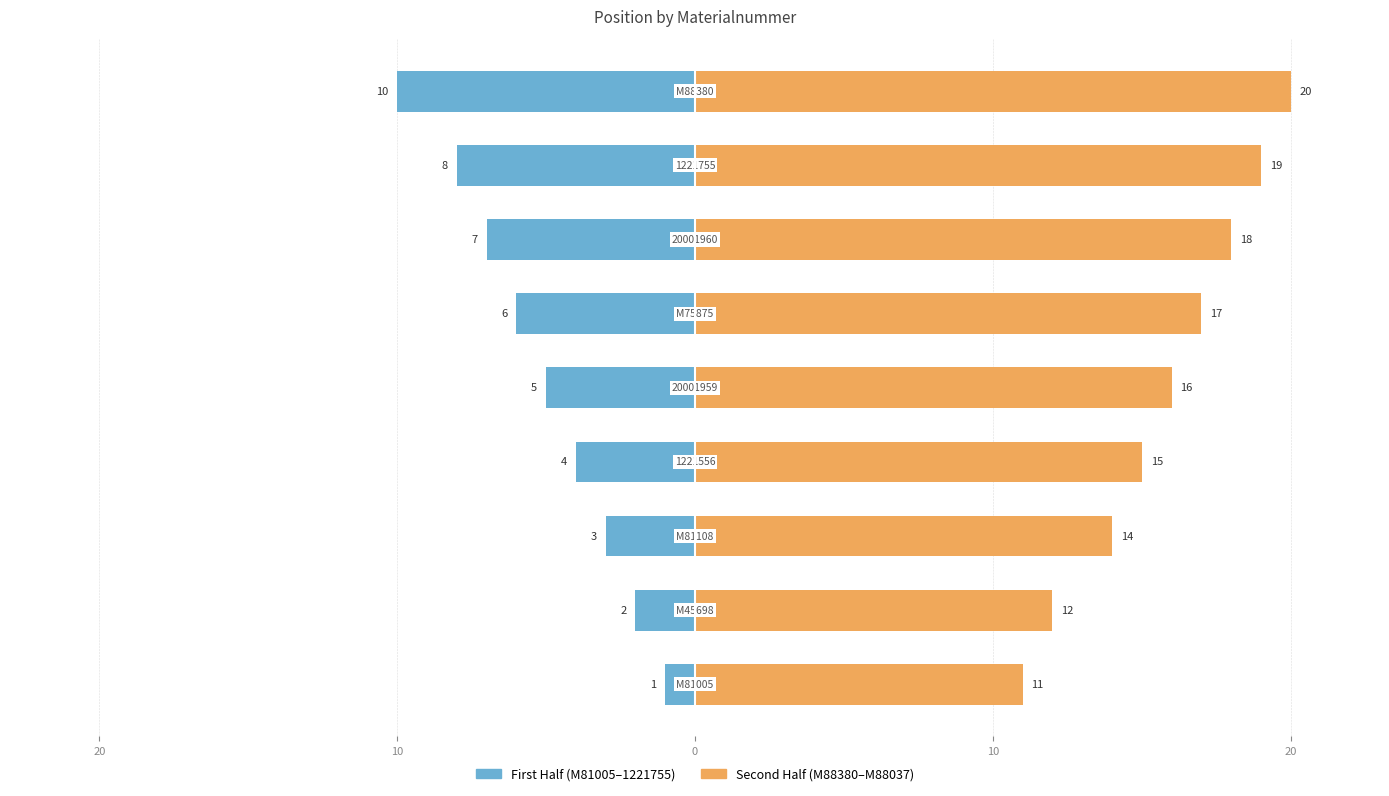

Reading left to right, extract all data points from this chart.

First Half: -1	-2	-3	-4	-5	-6	-7	-8	-10
Second Half: 11	12	14	15	16	17	18	19	20